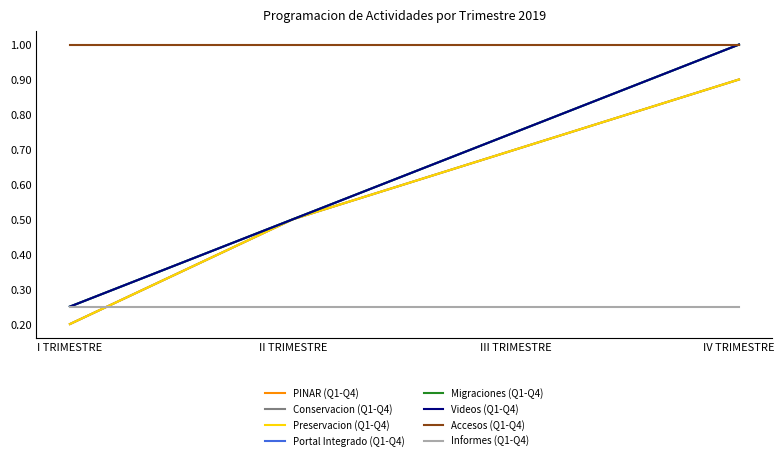

True or false: Videos (Q1-Q4) has more than 1 interior local peaks.

False